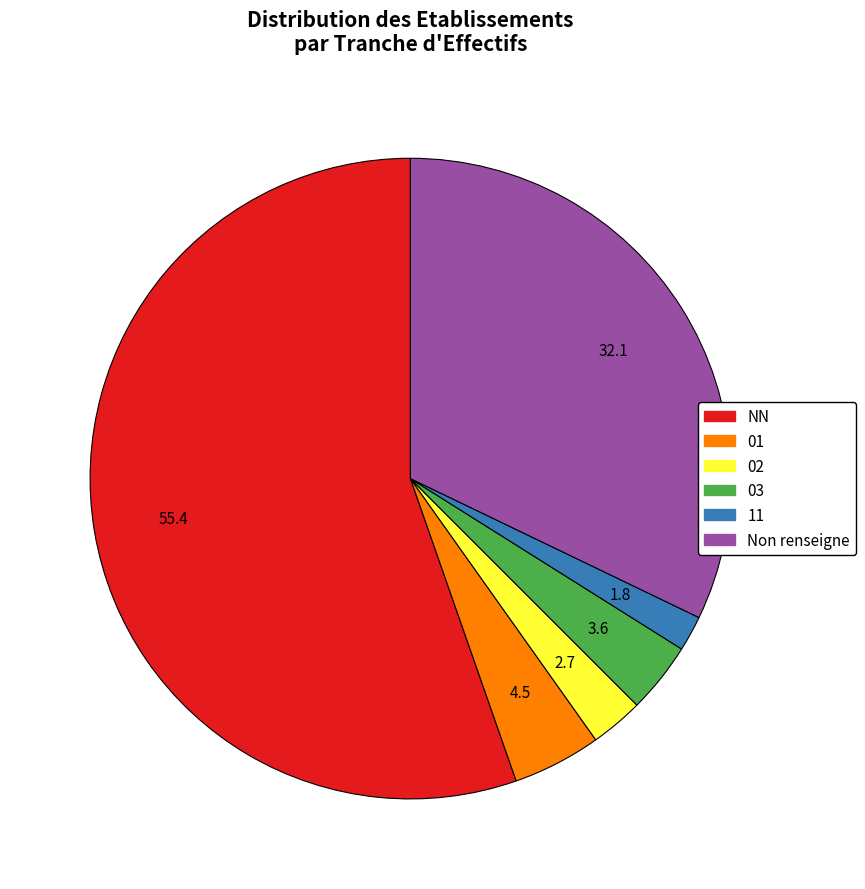

Is there any slice that represents more than half of the pie?

Yes